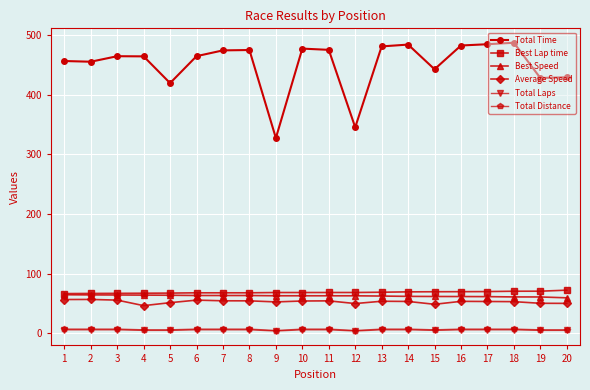

Which series has the largest range (max minus min)?

Total Time